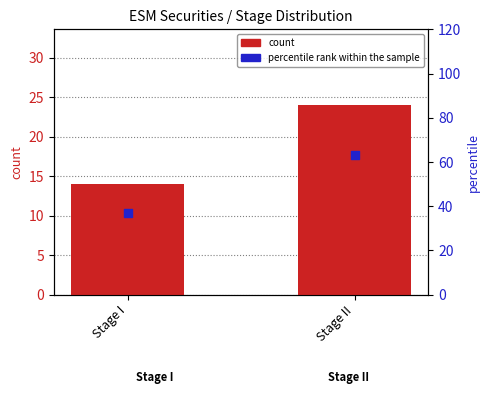

Which series reaches the minimum Y coordinate?

count